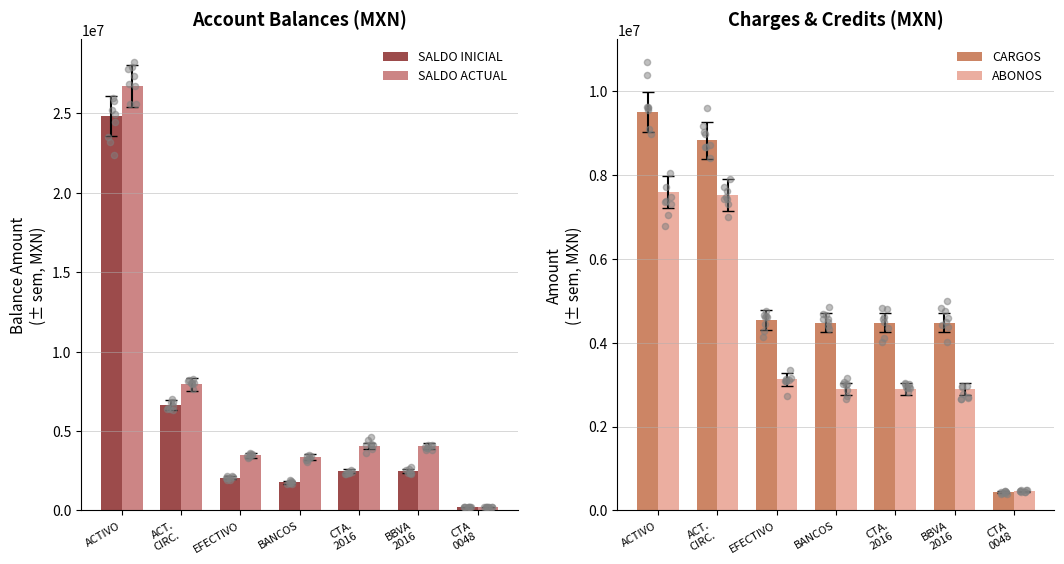

Which series has the largest total across all categories?

SALDO ACTUAL